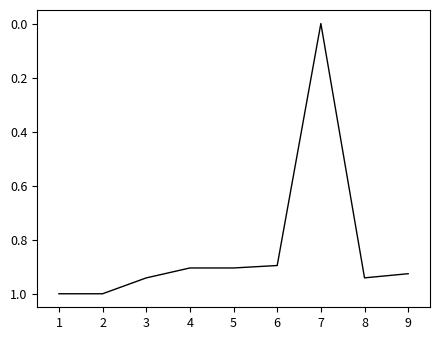

What is the change in value from 6 to 7?

-0.9